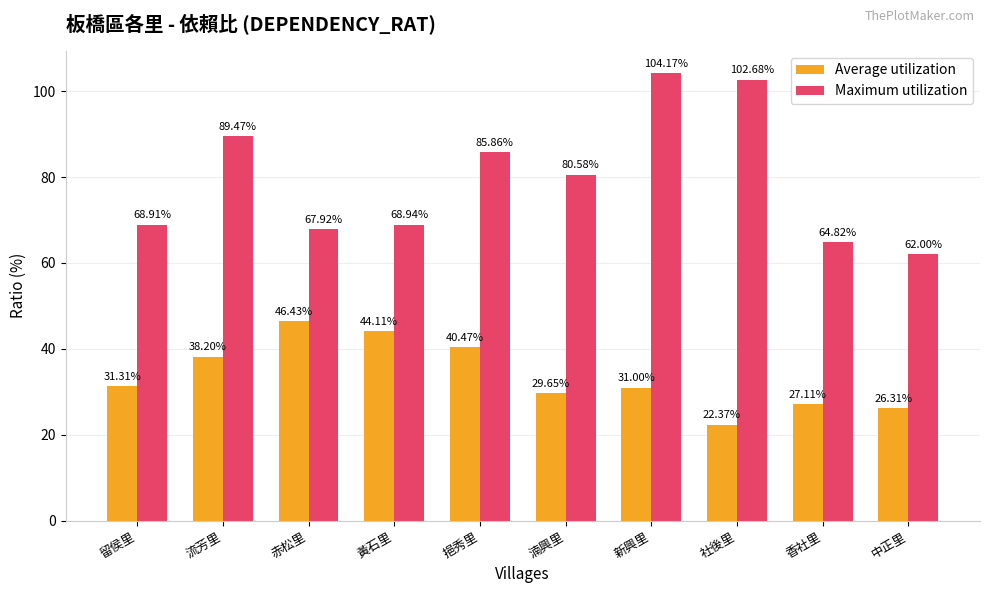

How many values in the Maximum utilization series exceed 80?

5